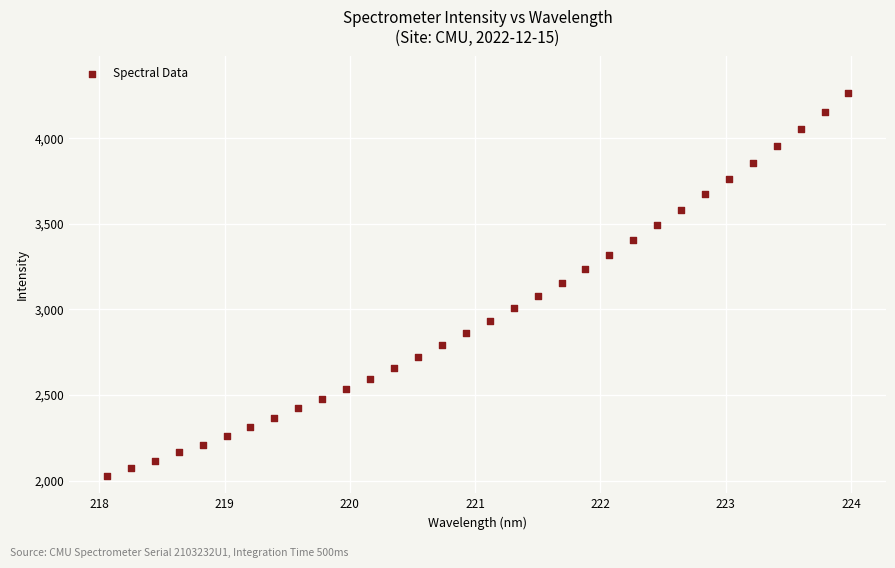

What is the range of X values (max minus min)?

5.9